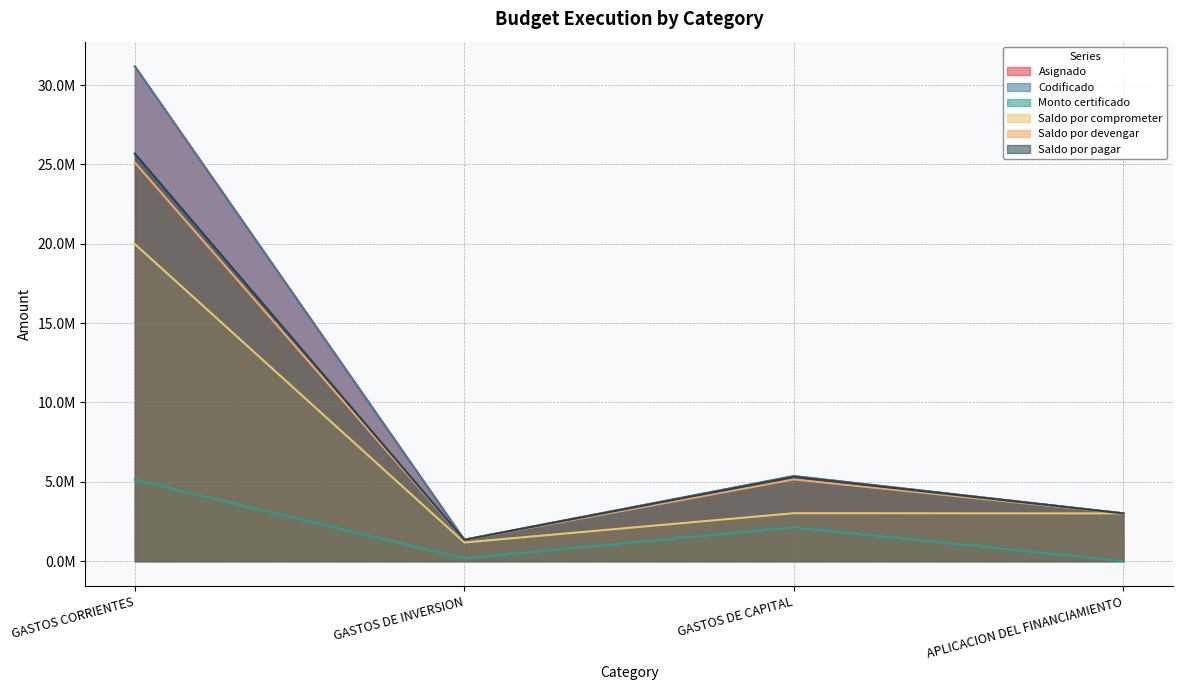

True or false: Saldo por comprometer and Codificado cross at least once.

False